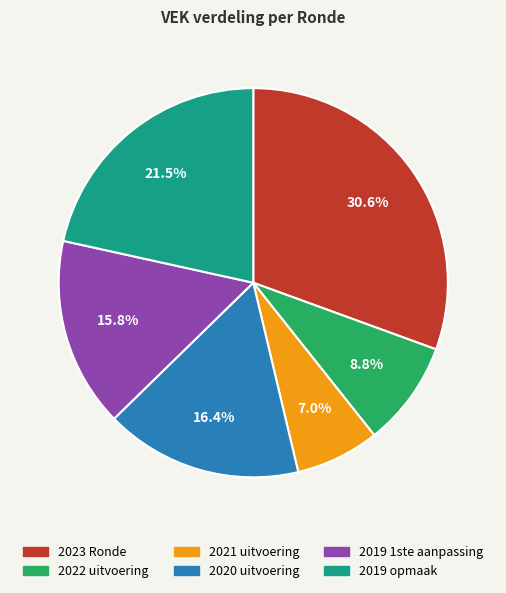

Does 2019 1ste aanpassing represent more than half of the total?

No